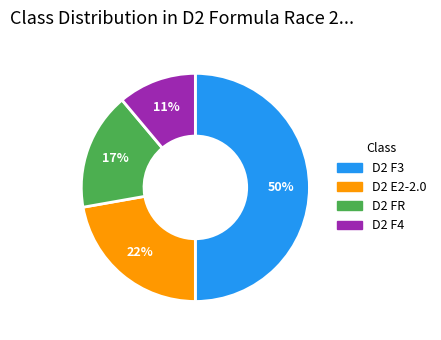

Approximately how many times larger is the value at D2 E2-2.0 compared to D2 FR?

1.3